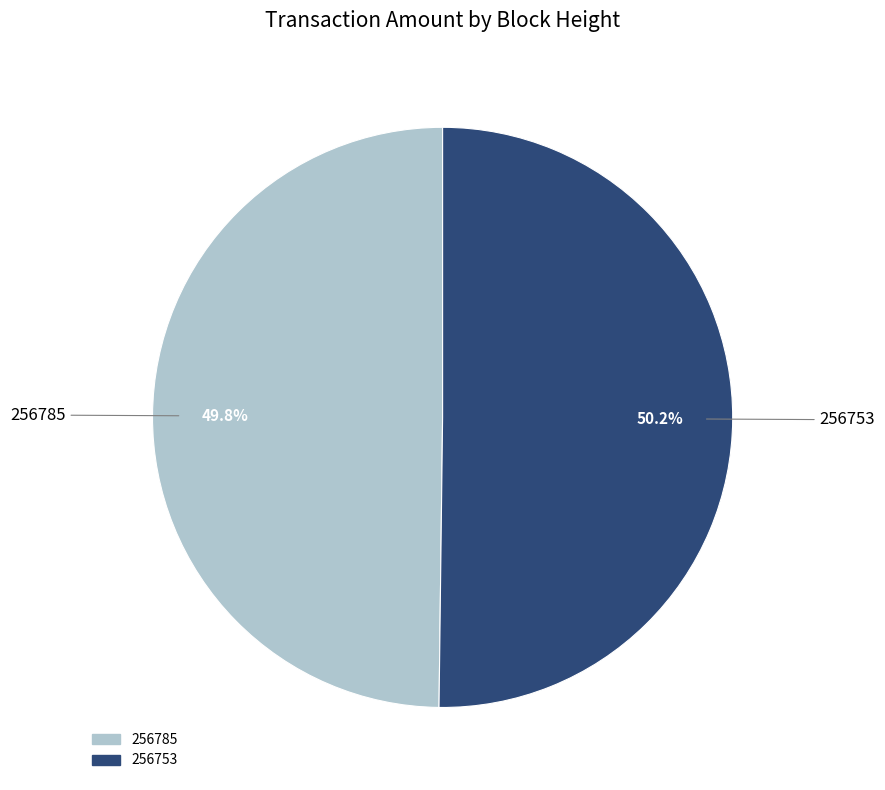

Does any single category account for the majority?

Yes